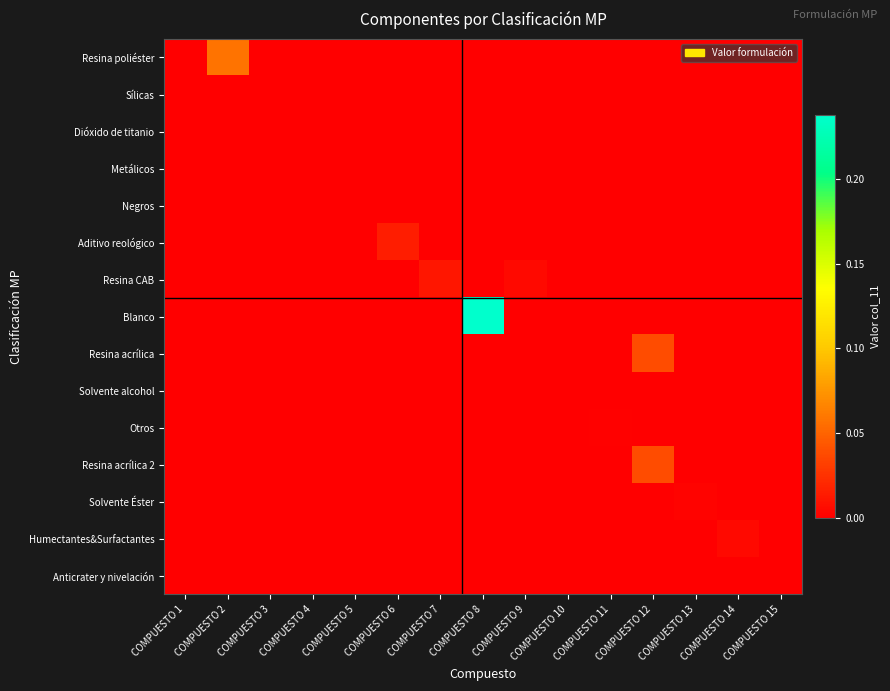

Which series changed the most between COMPUESTO 7 and COMPUESTO 11?

Resina CAB